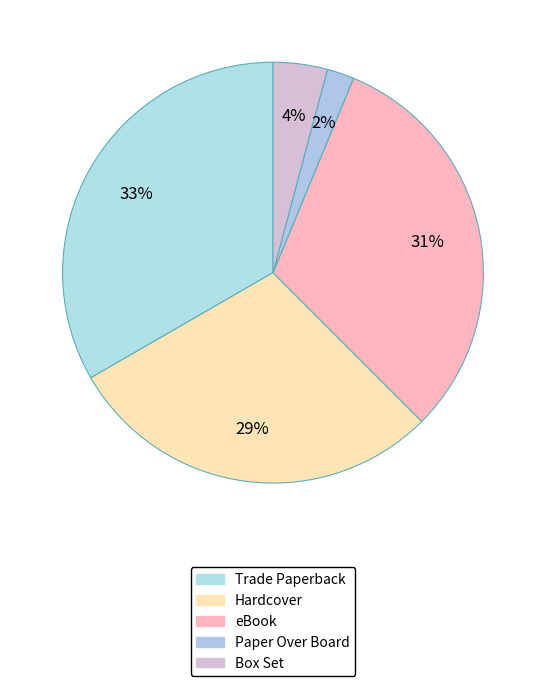

What is the largest slice in the pie chart?

Trade Paperback